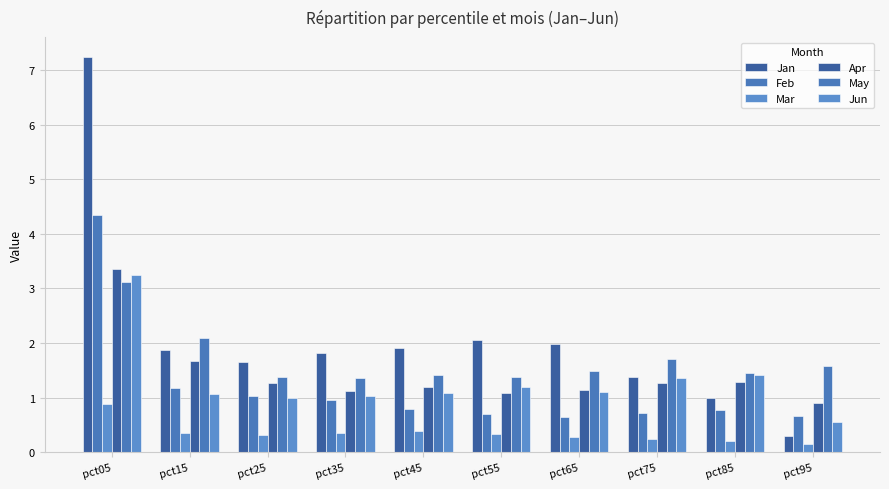

Reading right to left, extract all data points from this chart.

Jan: 0.3	1.0	1.4	2.0	2.1	1.9	1.8	1.7	1.9	7.3
Feb: 0.7	0.8	0.7	0.6	0.7	0.8	1.0	1.0	1.2	4.3
Mar: 0.1	0.2	0.2	0.3	0.3	0.4	0.4	0.3	0.3	0.9
Apr: 0.9	1.3	1.3	1.1	1.1	1.2	1.1	1.3	1.7	3.4
May: 1.6	1.4	1.7	1.5	1.4	1.4	1.4	1.4	2.1	3.1
Jun: 0.6	1.4	1.4	1.1	1.2	1.1	1.0	1.0	1.1	3.2